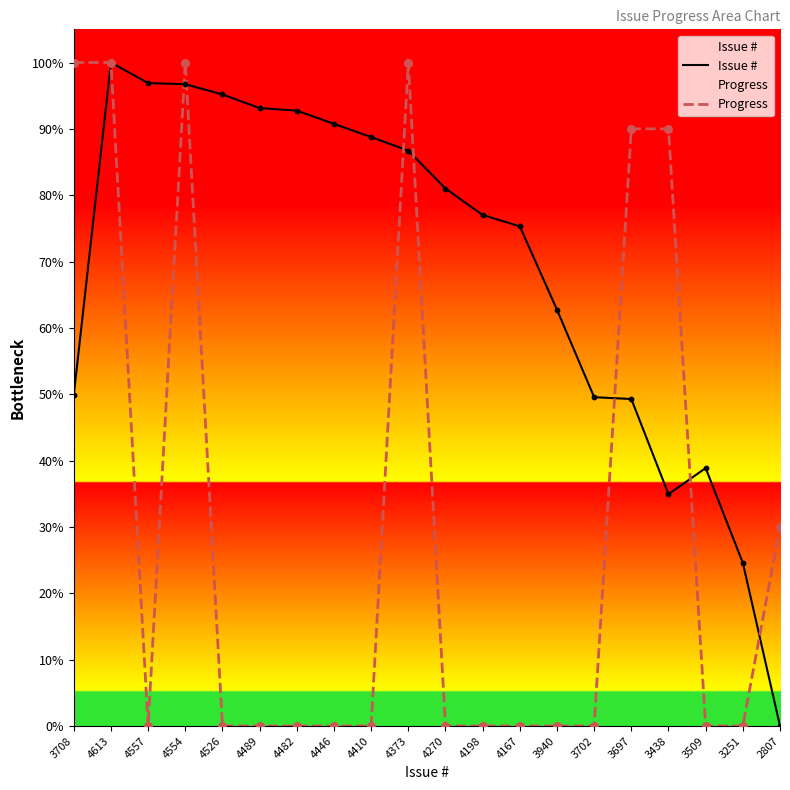

At how many categories does at least one series exceed 70?

15